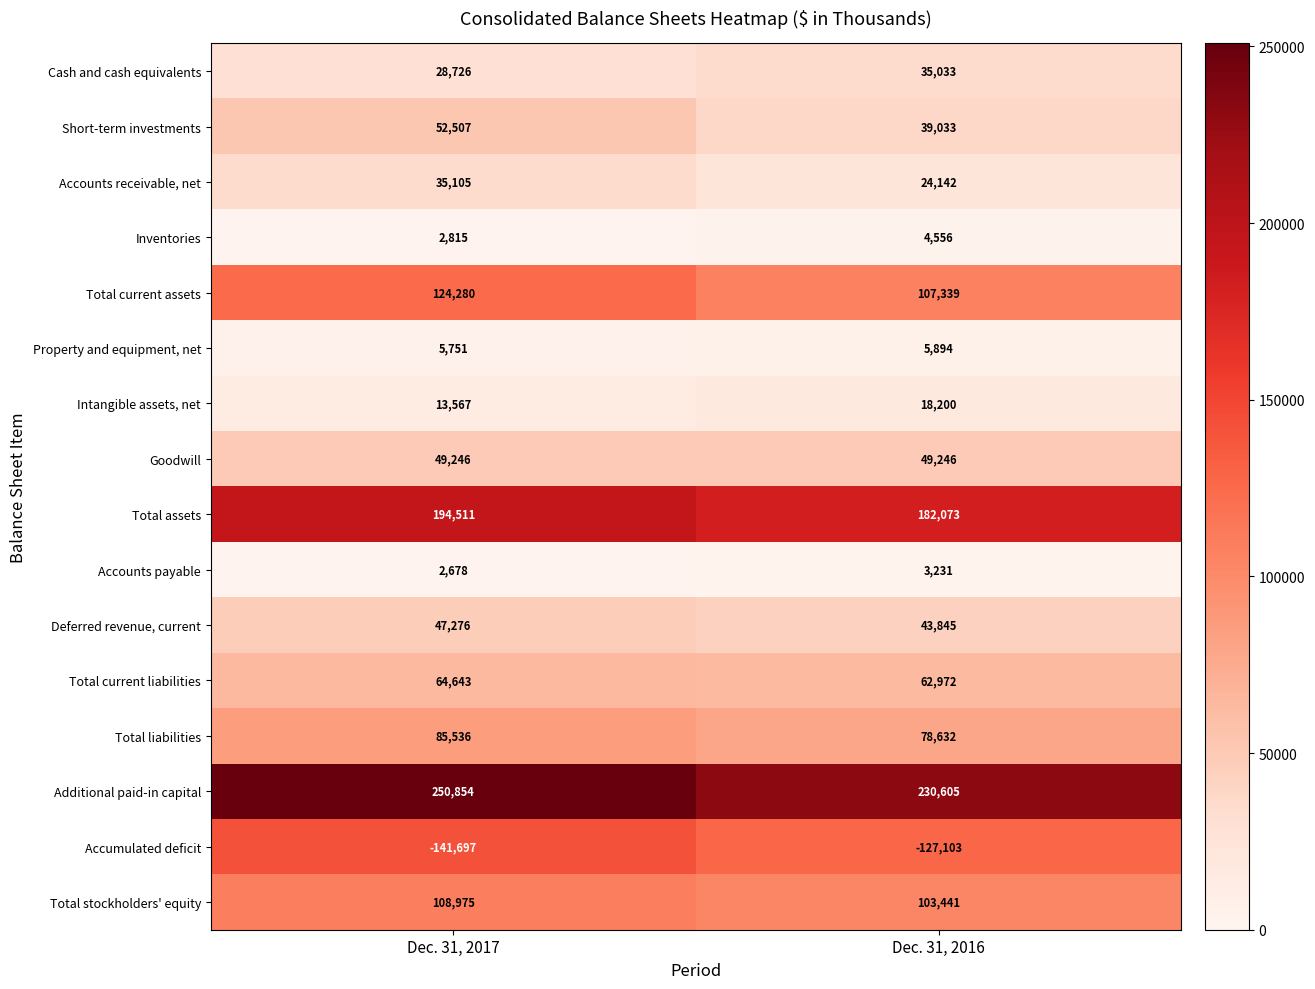

Rank the series at Dec. 31, 2016 from lowest to highest value.

Accumulated deficit, Accounts payable, Inventories, Property and equipment, net, Intangible assets, net, Accounts receivable, net, Cash and cash equivalents, Short-term investments, Deferred revenue, current, Goodwill, Total current liabilities, Total liabilities, Total stockholders' equity, Total current assets, Total assets, Additional paid-in capital